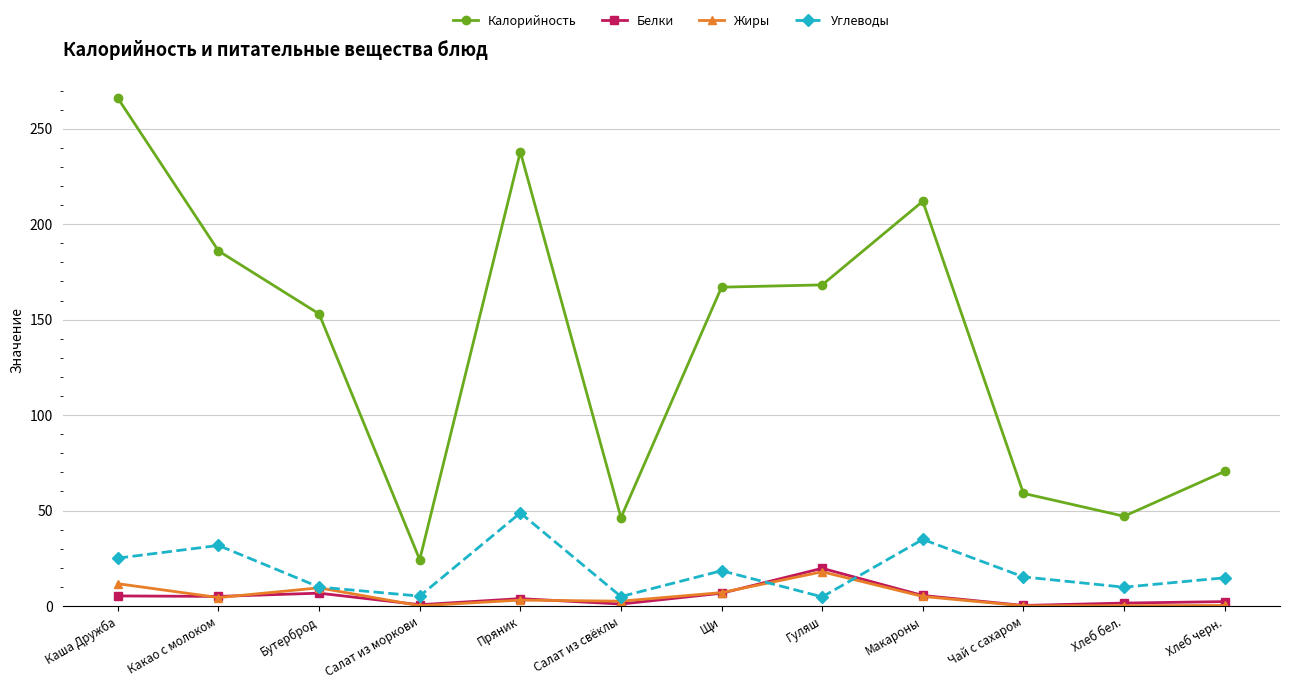

What is the label of the 9th point from the left?

Макароны